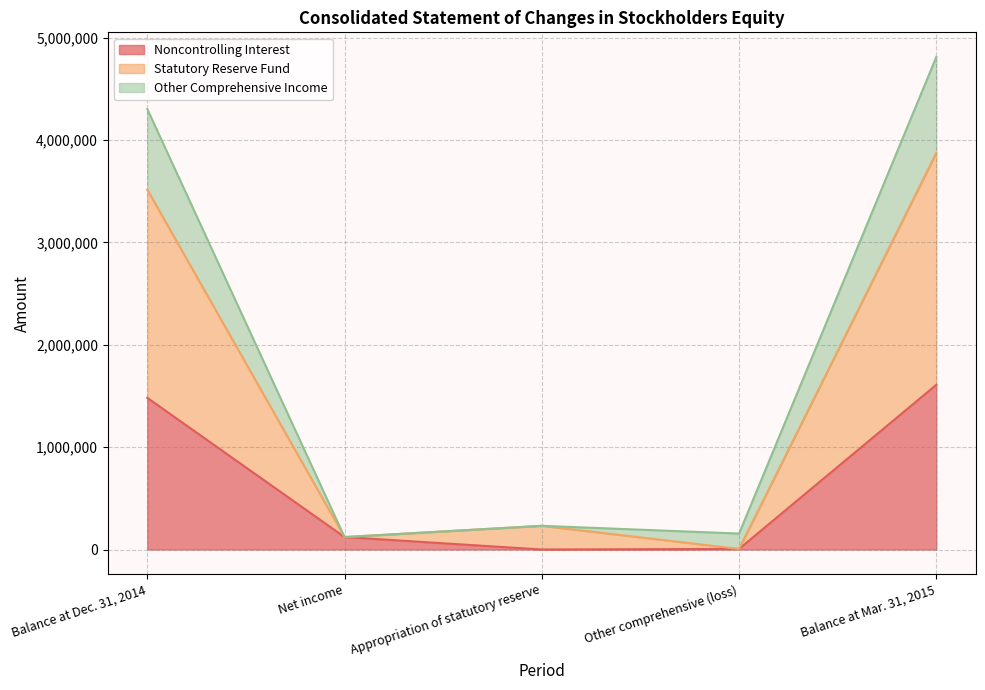

What is the label of the 3rd point from the left?

Appropriation of statutory reserve